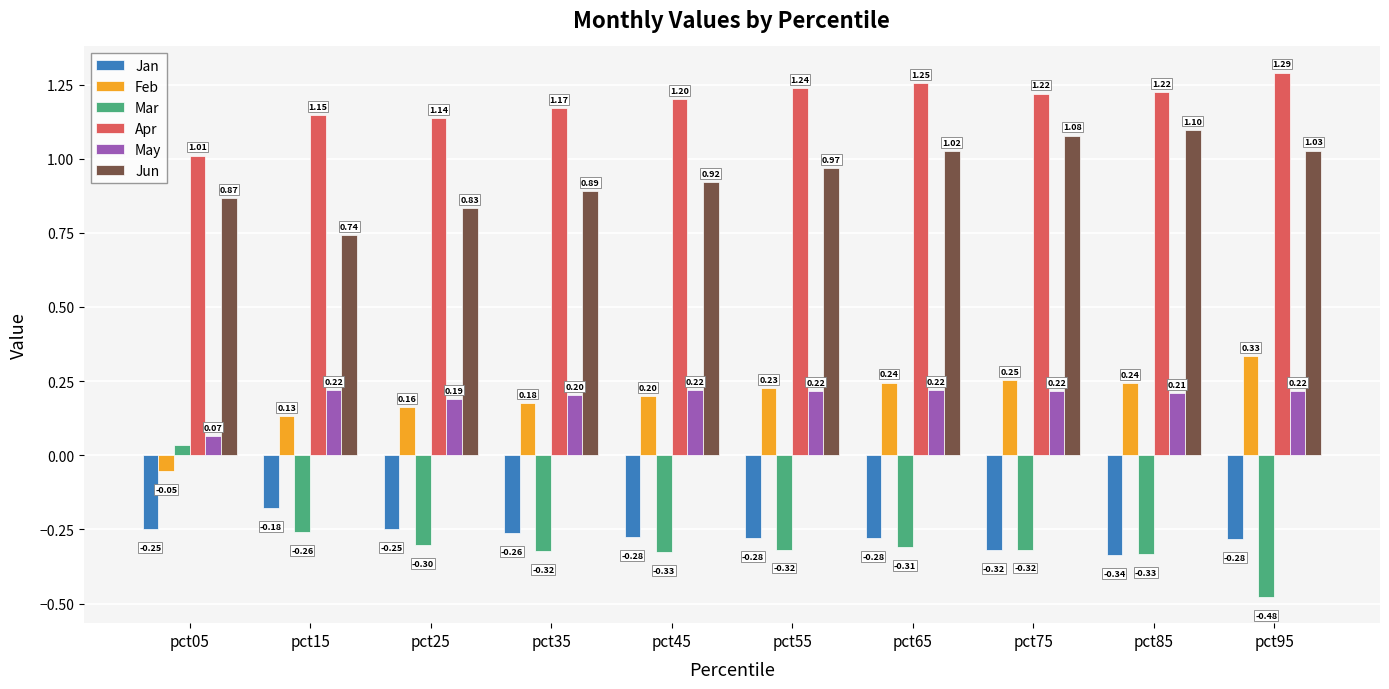

The value of Mar at pct45 is -0.3. True or false?

True